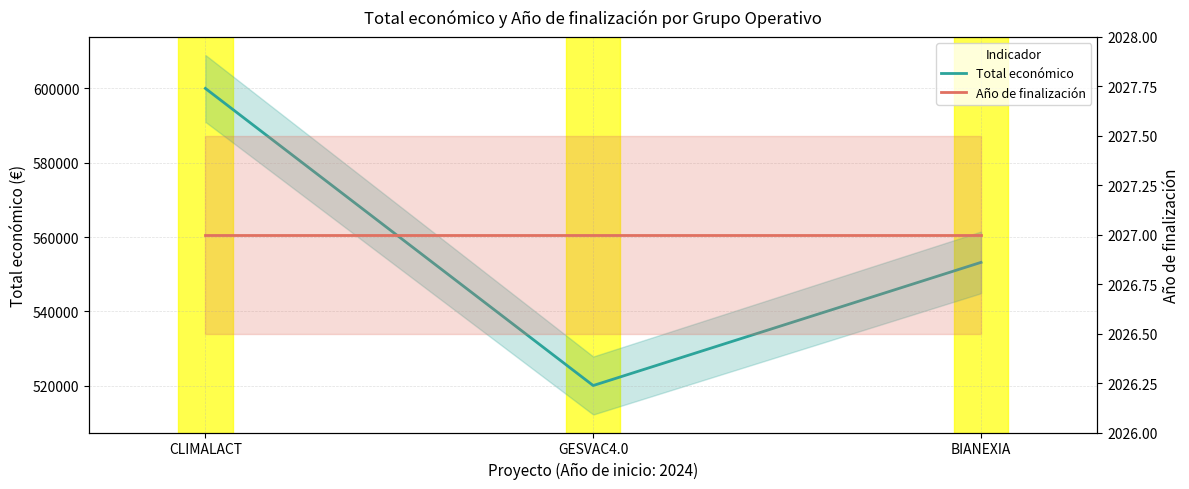

What is the total value across all series at GESVAC4.0?

522089